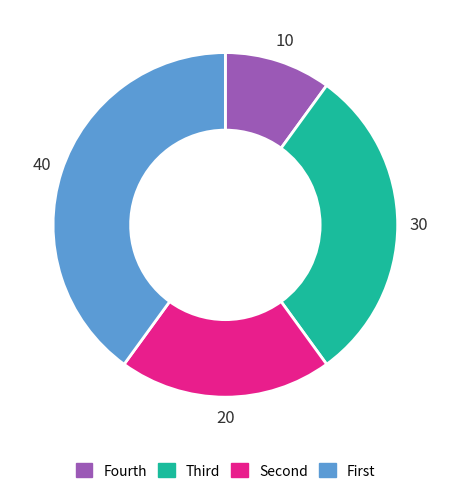

True or false: Fourth accounts for 17% of the total.

False